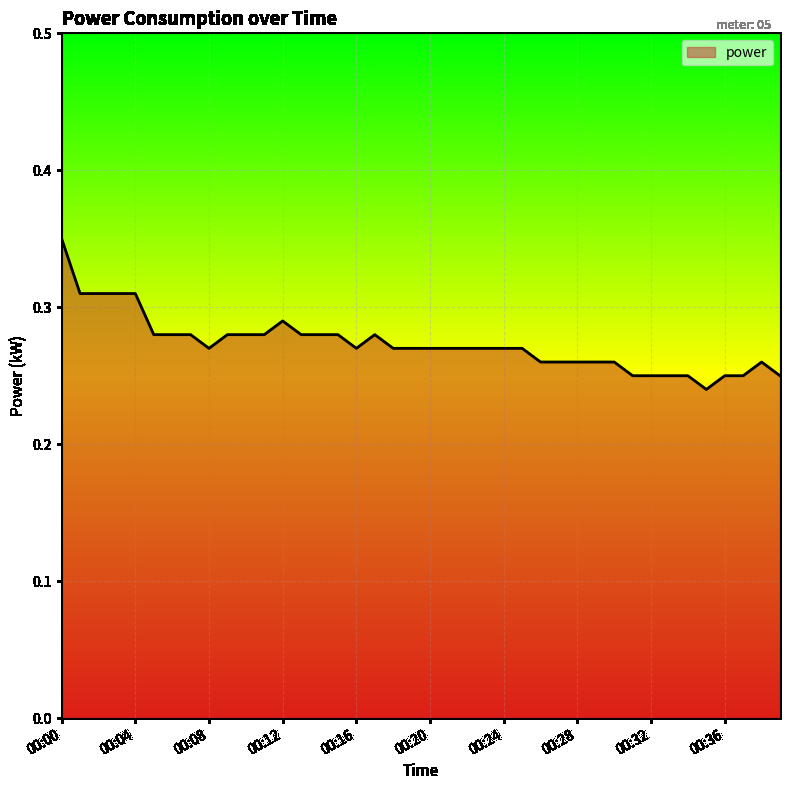

Does the chart display data point markers on the line(s)?

No